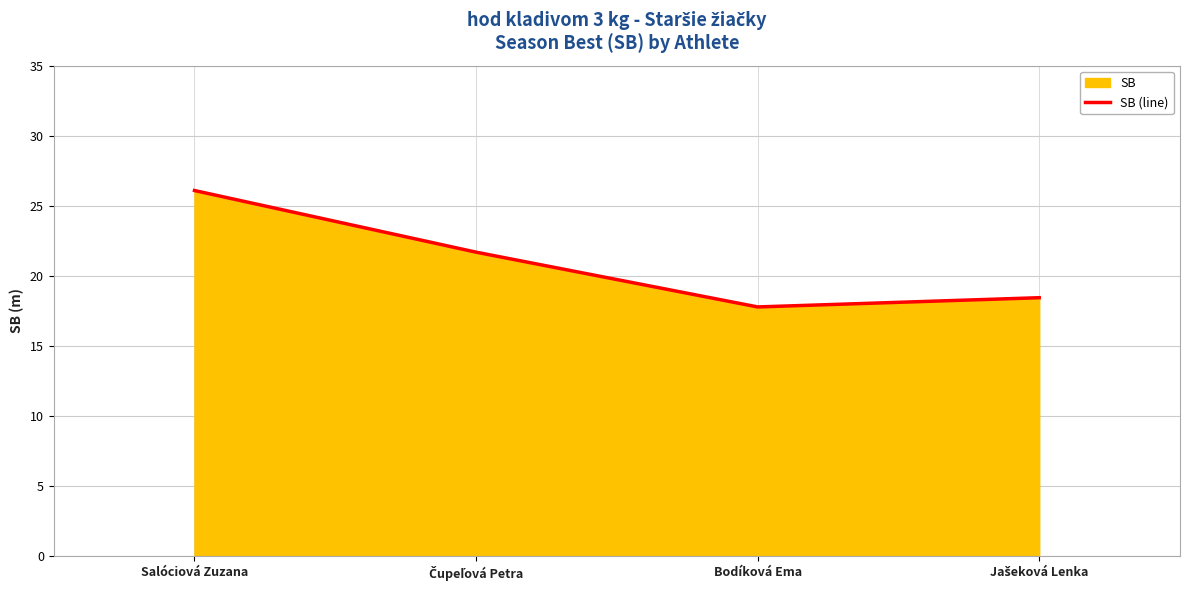

At which label does the data first exceed 21?

Salóciová Zuzana